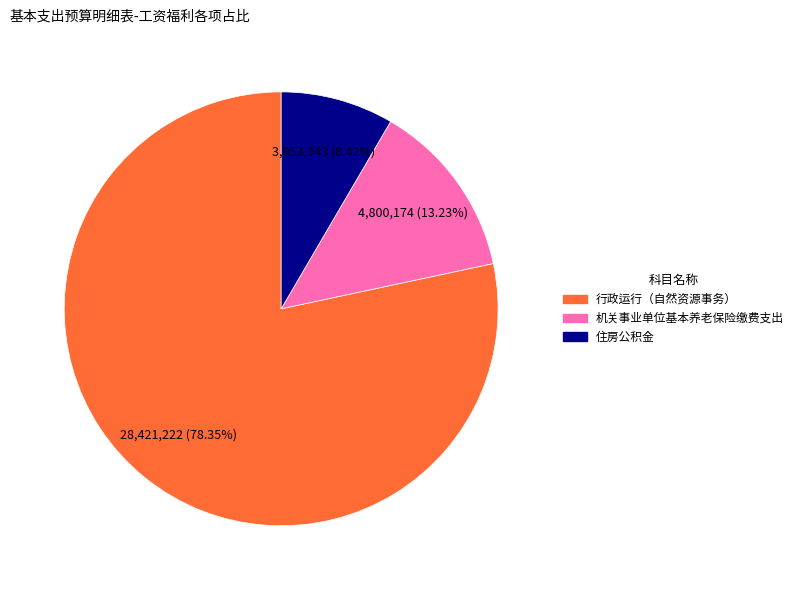

What is the majority slice?

行政运行（自然资源事务）